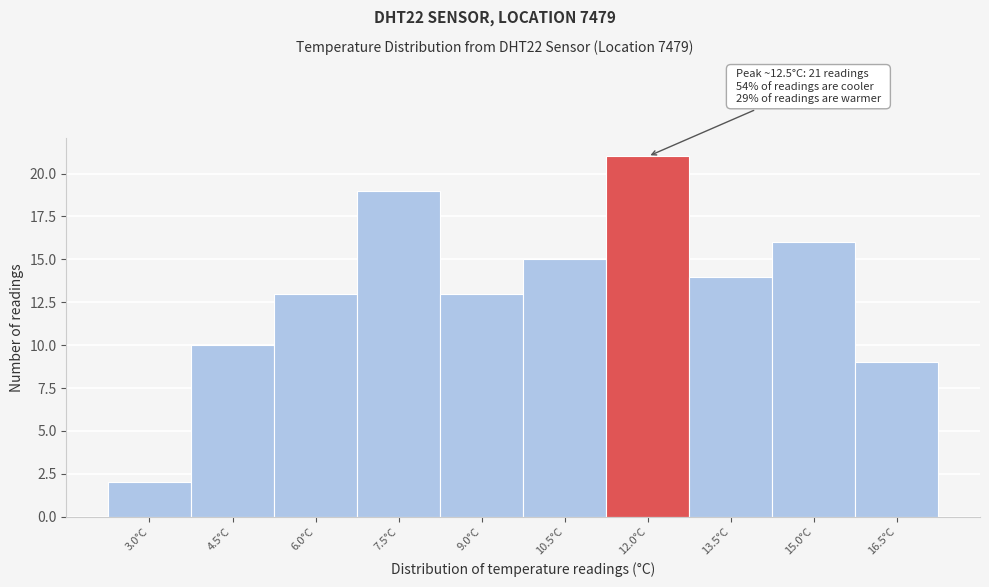

Reading left to right, list all the values displayed in this chart.

3.0°C=2	4.5°C=10	6.0°C=13	7.5°C=19	9.0°C=13	10.5°C=15	12.0°C=21	13.5°C=14	15.0°C=16	16.5°C=9